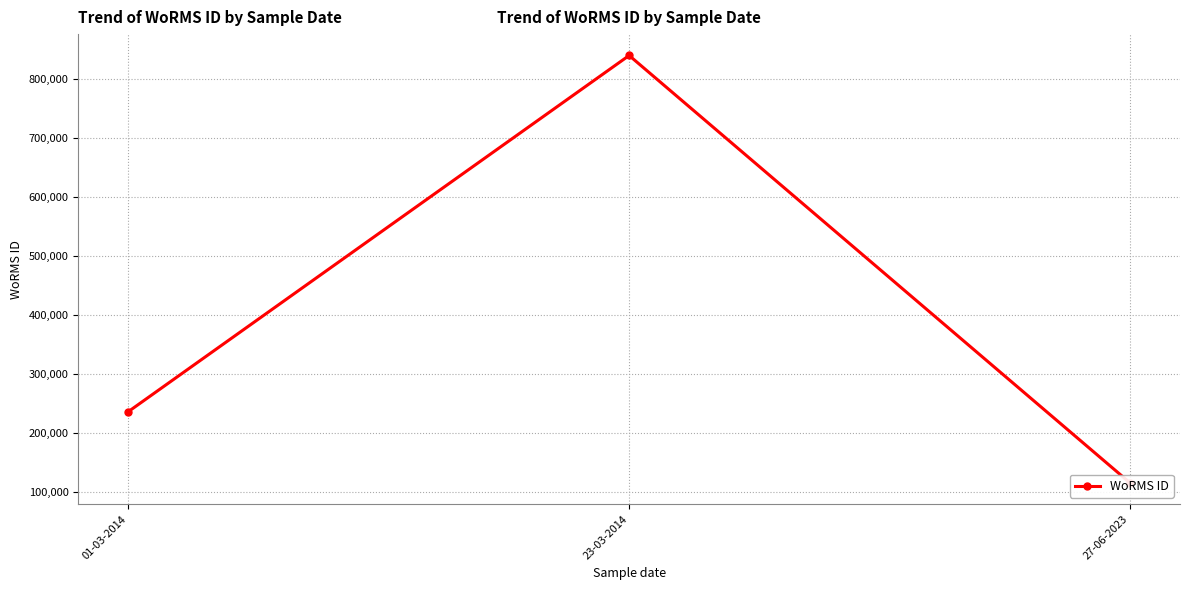

List the labels in order of value, smallest first.

27-06-2023, 01-03-2014, 23-03-2014